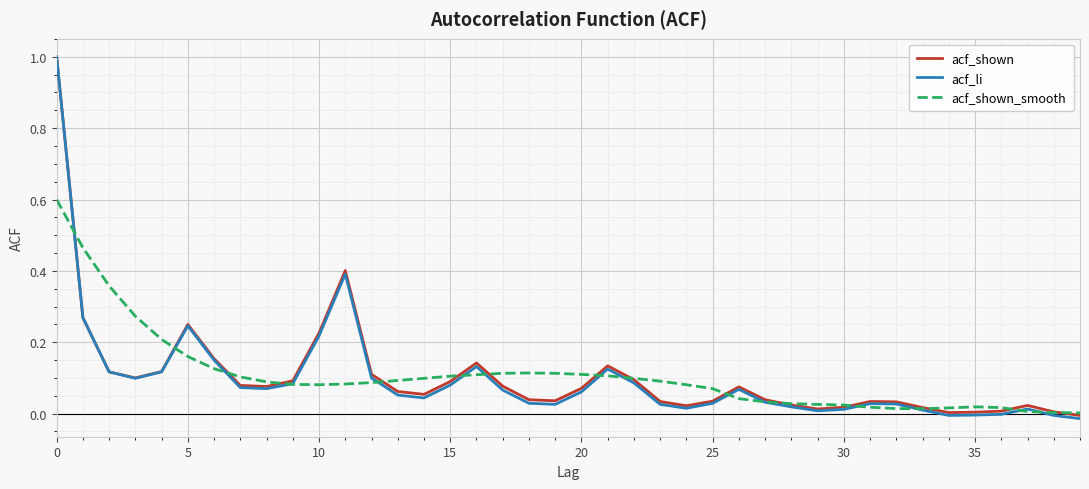

Is this an area chart (filled region under the line)?

No